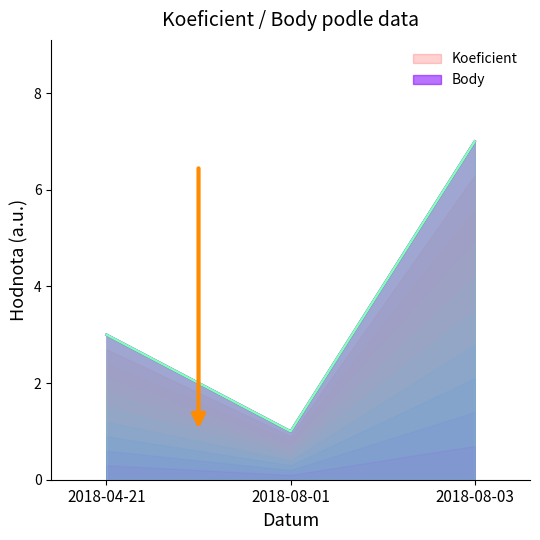

How many distinct data groups are displayed?

2